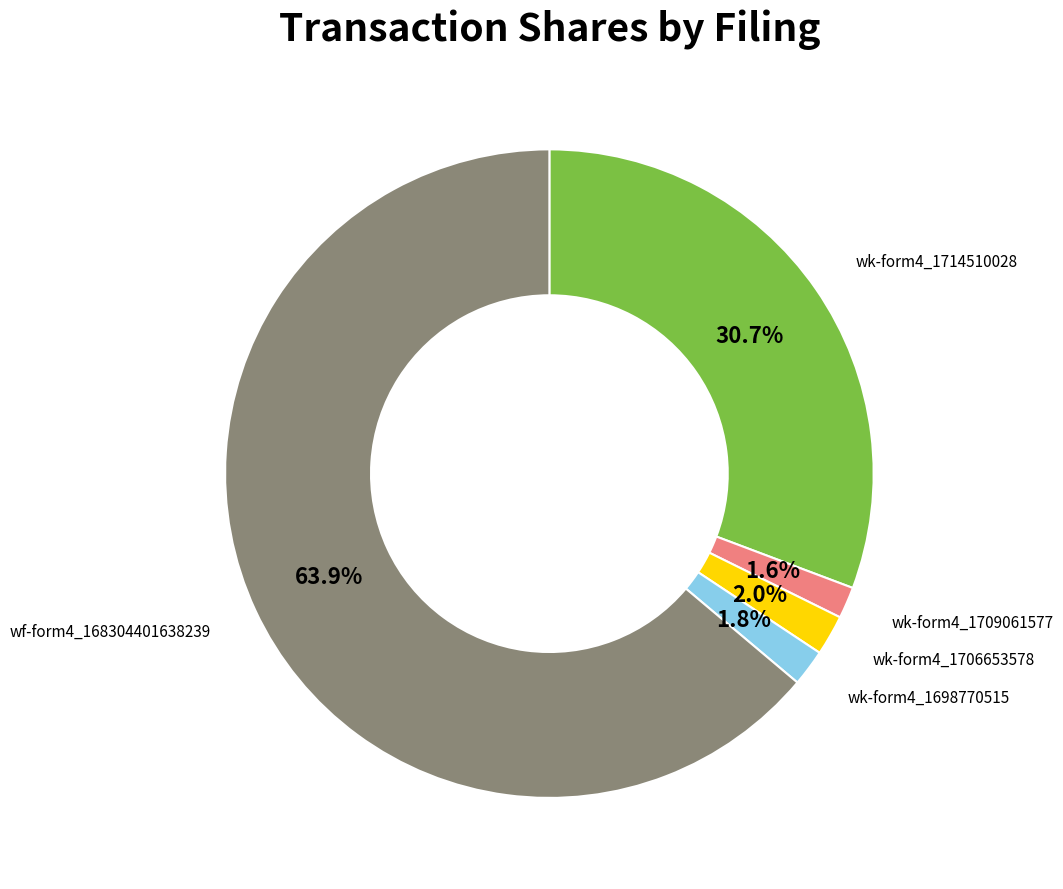

Which category has the biggest portion of the pie?

wf-form4_168304401638239